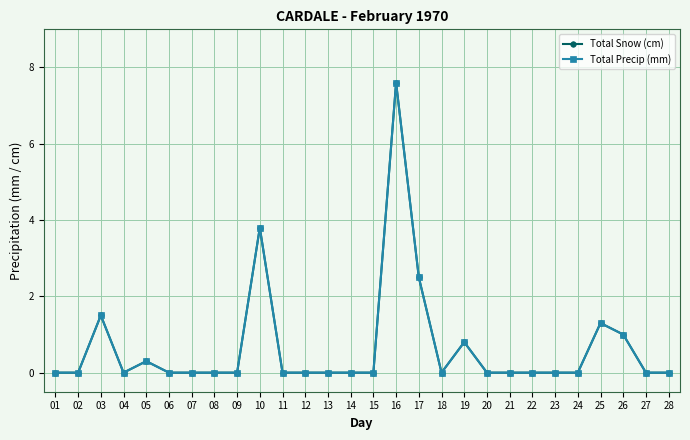

Is this an area chart (filled region under the line)?

No